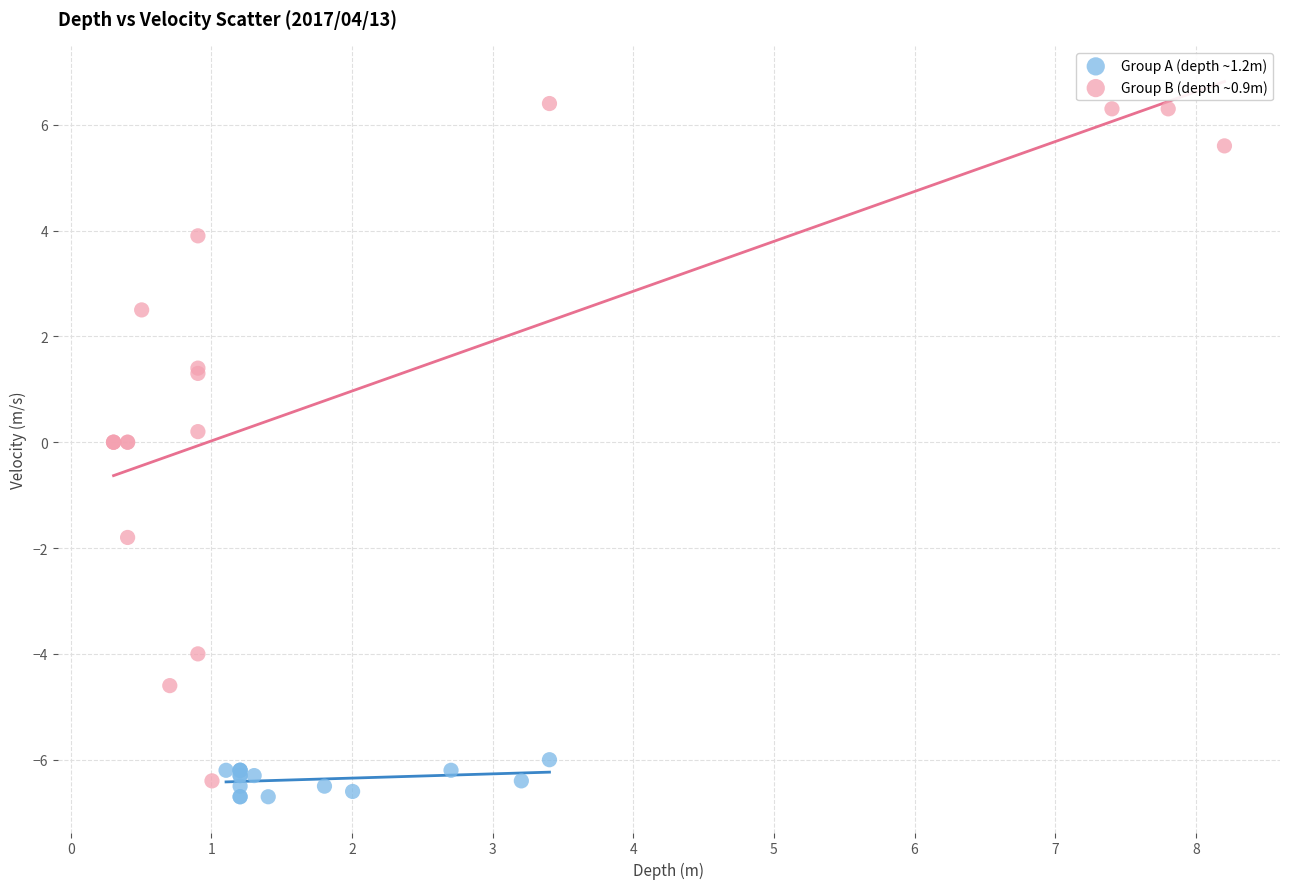

Which series has the largest Y range (max minus min)?

Group B (depth ~0.9m)